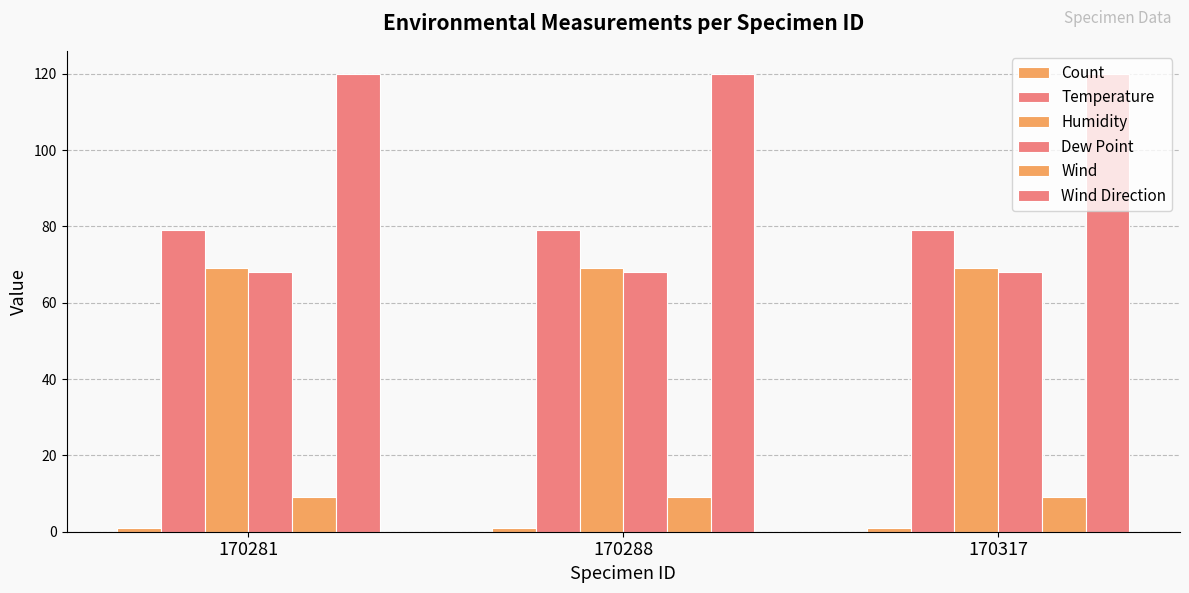

What is the value of the Count bar at the 3rd from the left?

1